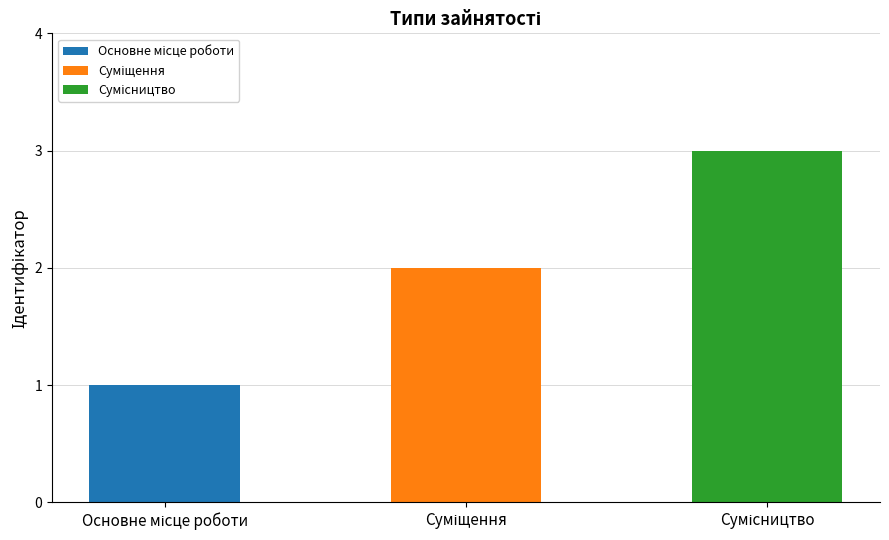

Reading right to left, extract all data points from this chart.

Сумісництво=3	Суміщення=2	Основне місце роботи=1